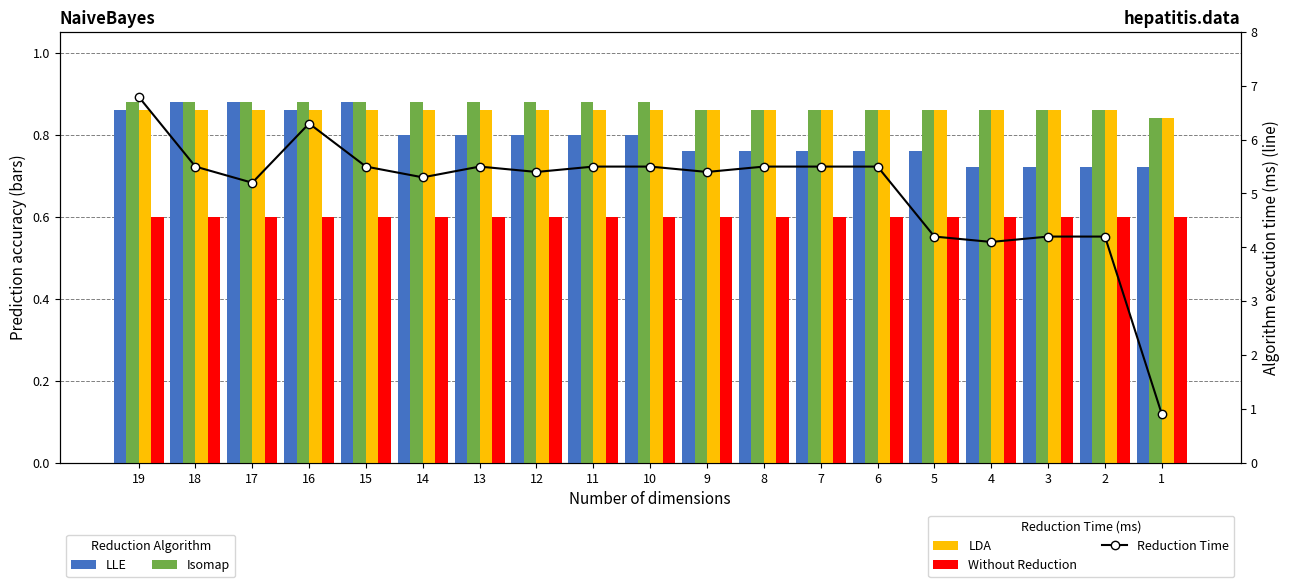

What value does the Reduction Time series have at 15?

5.5